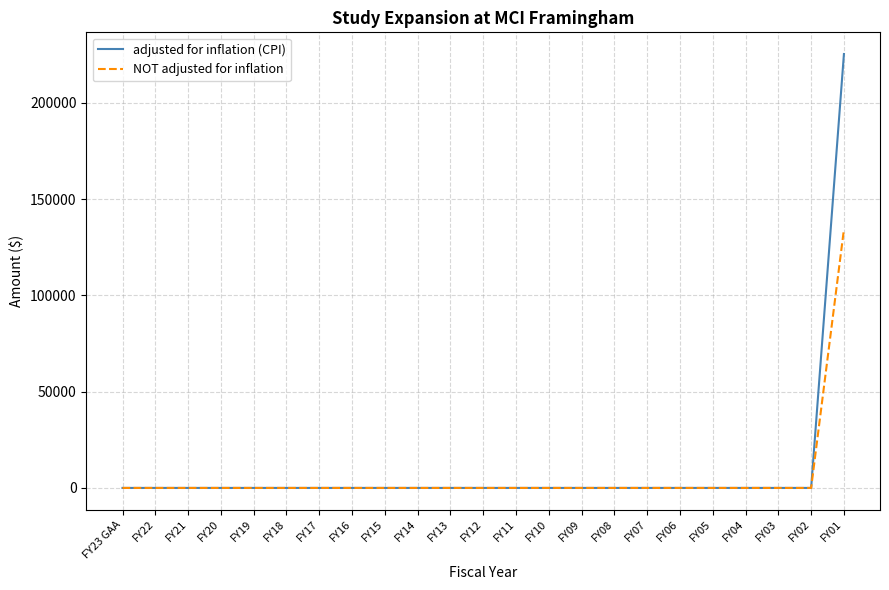

What are all the series names shown in the legend?

adjusted for inflation (CPI), NOT adjusted for inflation